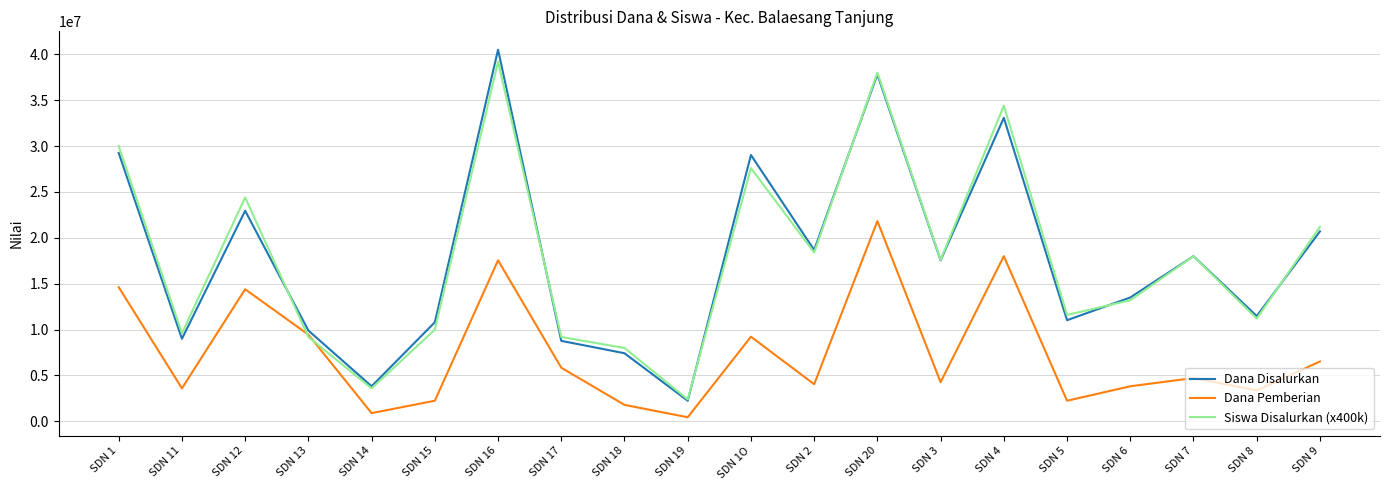

Is the value of Siswa Disalurkan (x400k) at SDN 4 greater than the value of Dana Pemberian at SDN 19?

Yes